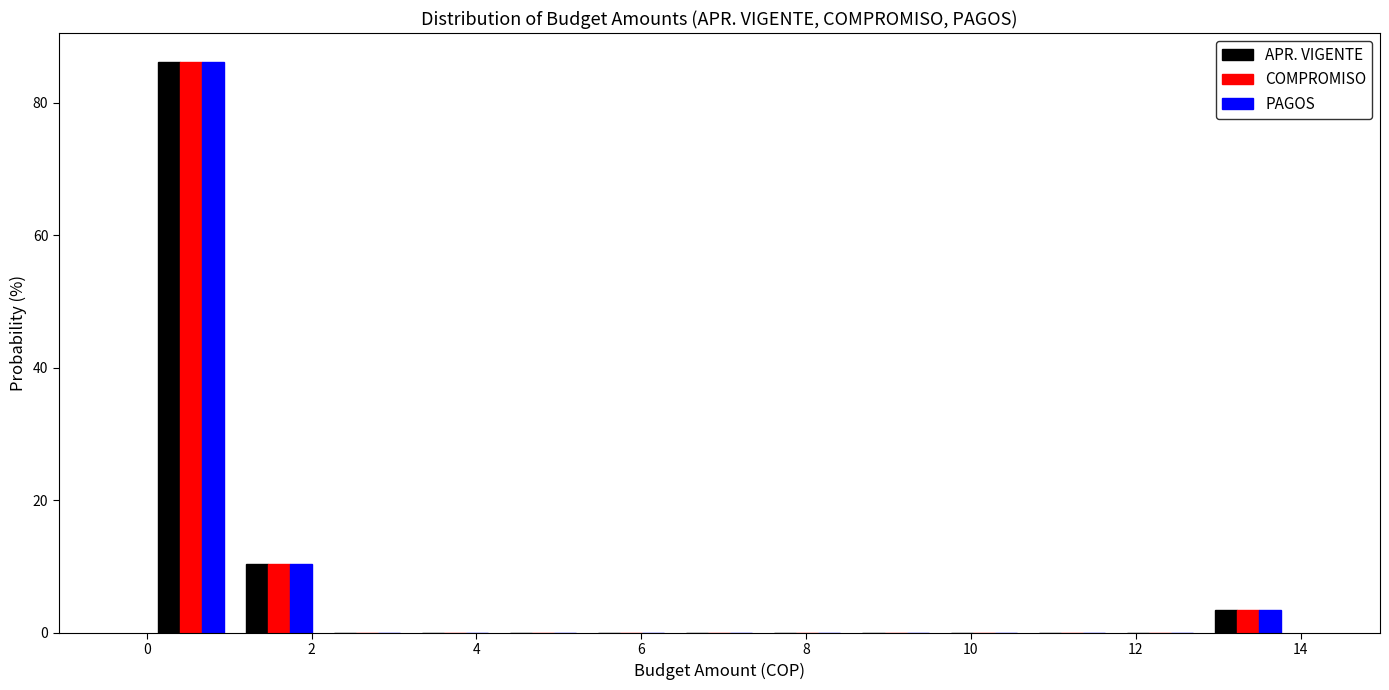

In the PAGOS series, which range on the x-axis has the tallest bar?

0.0 to 1.0